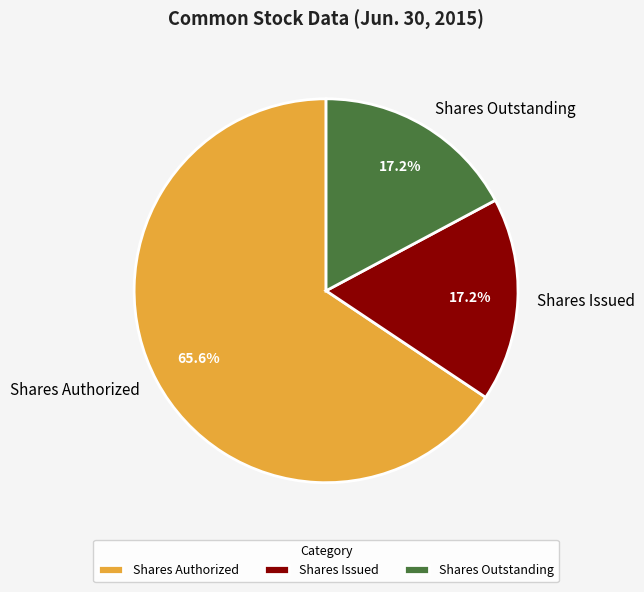

Which slice is the largest?

Shares Authorized